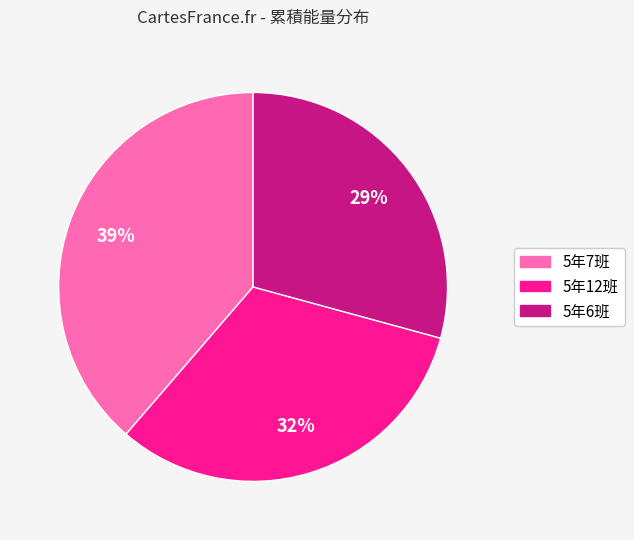

To the nearest percent, what is the difference between the 5年12班 and 5年7班 slice percentages?

7%